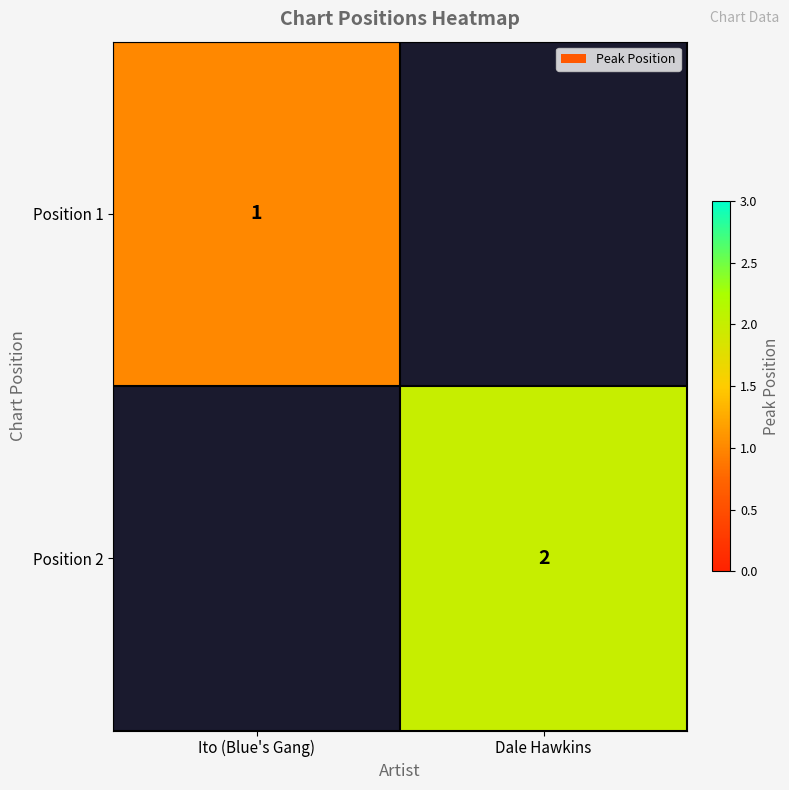

How many series are shown in this chart?

2